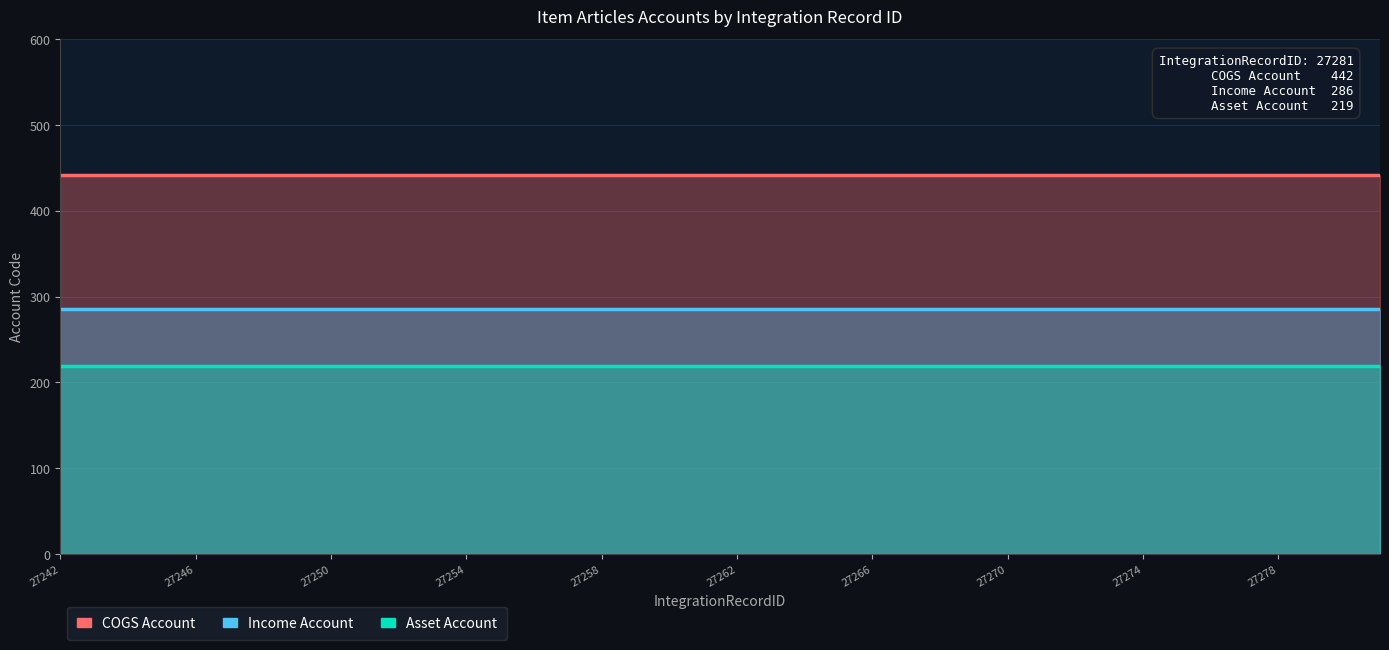

At which category is the sum across all series the highest?

27242